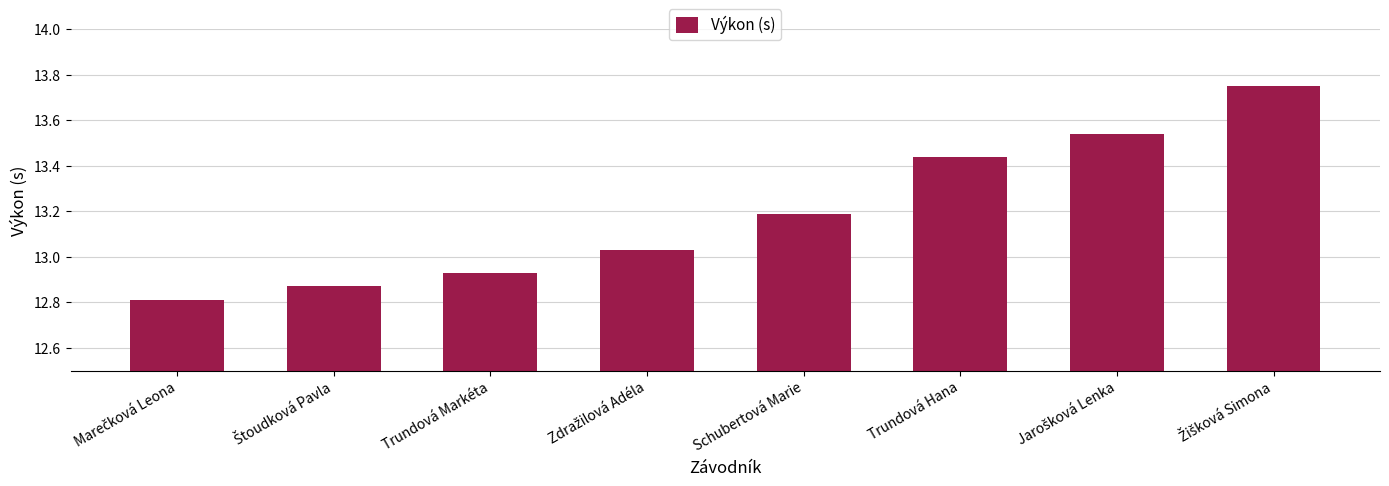

What is the average value?

13.2